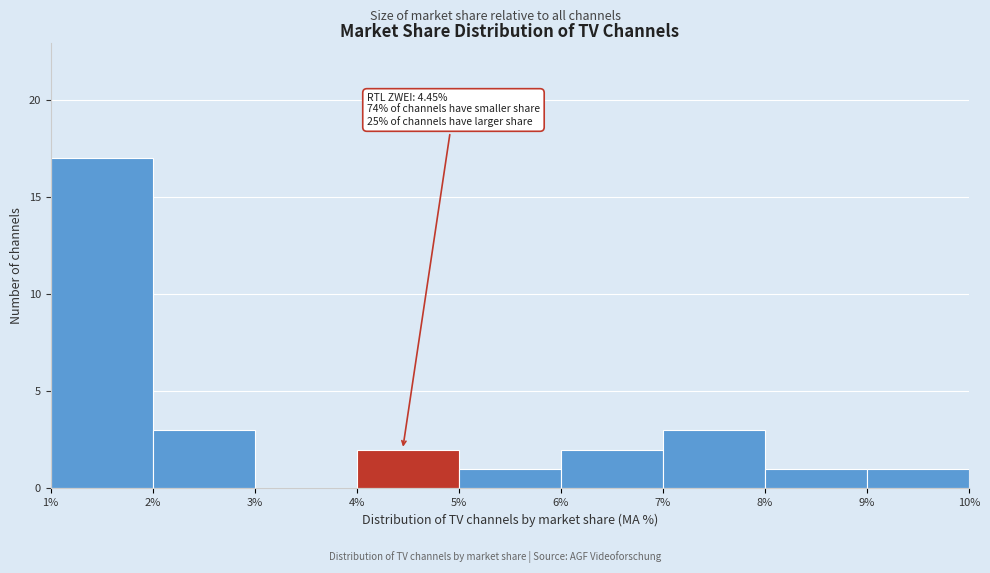

Over which range of the x-axis is the bar tallest?

1% to 2%